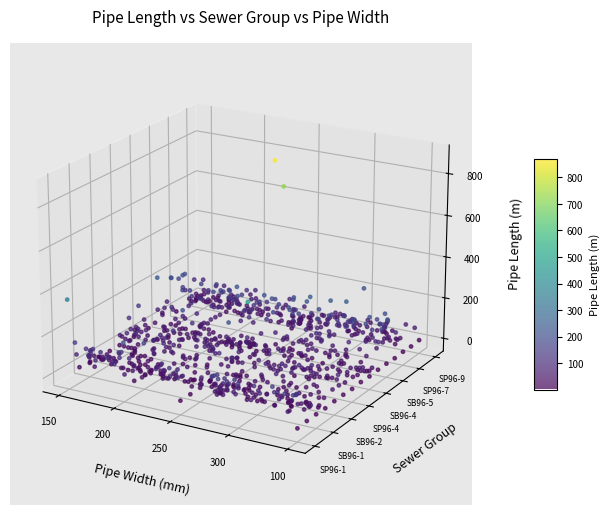

Is the value of 200 at SP96-2 greater than the value of 250 at SB96-2?

No